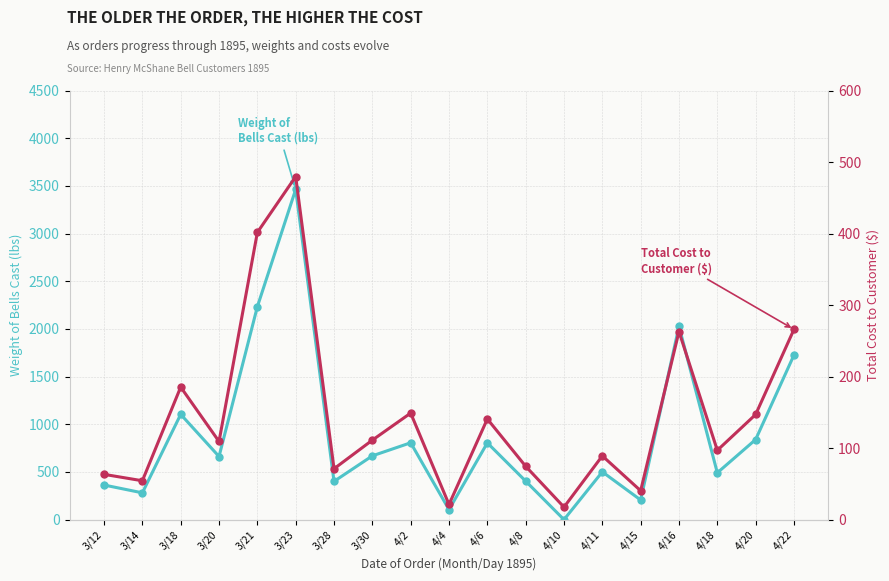

At how many categories does at least one series exceed 392?

14